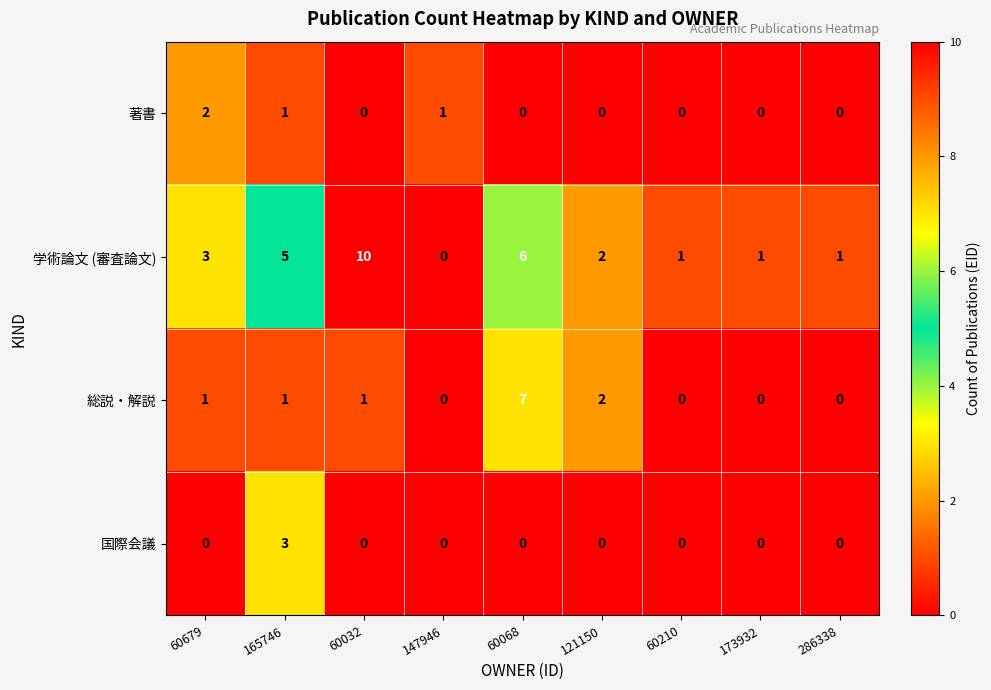

Which category has the highest value across all series?

60032